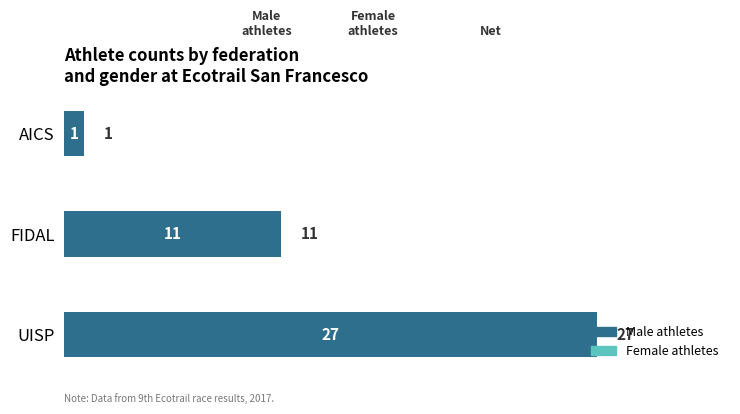

Approximately how many times larger is the value at UISP compared to FIDAL?

2.5